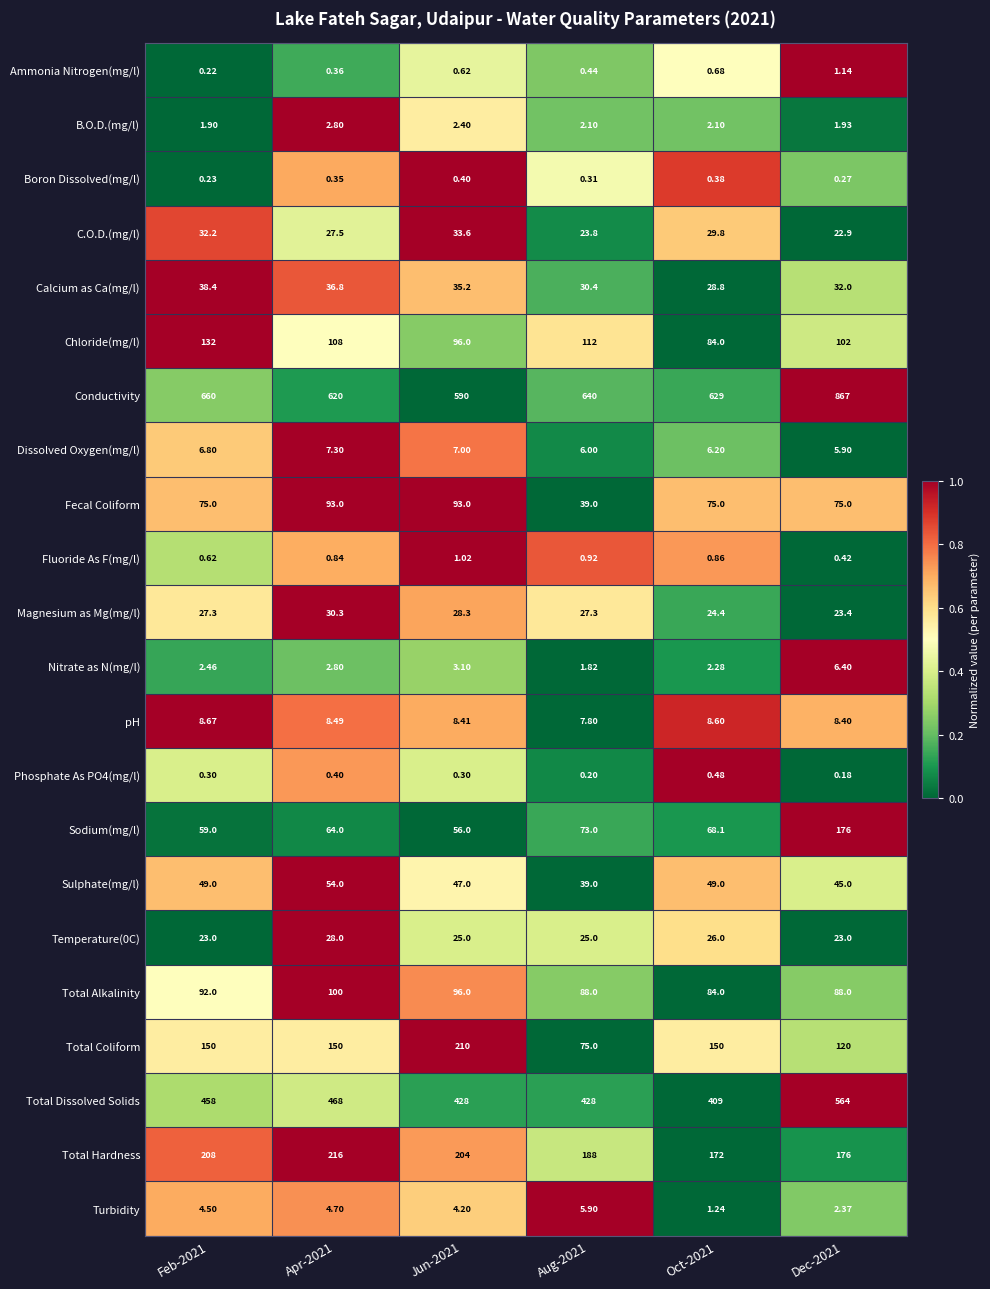

Is the value of Boron Dissolved(mg/l) at Feb-2021 greater than the value of Phosphate As PO4(mg/l) at Dec-2021?

Yes